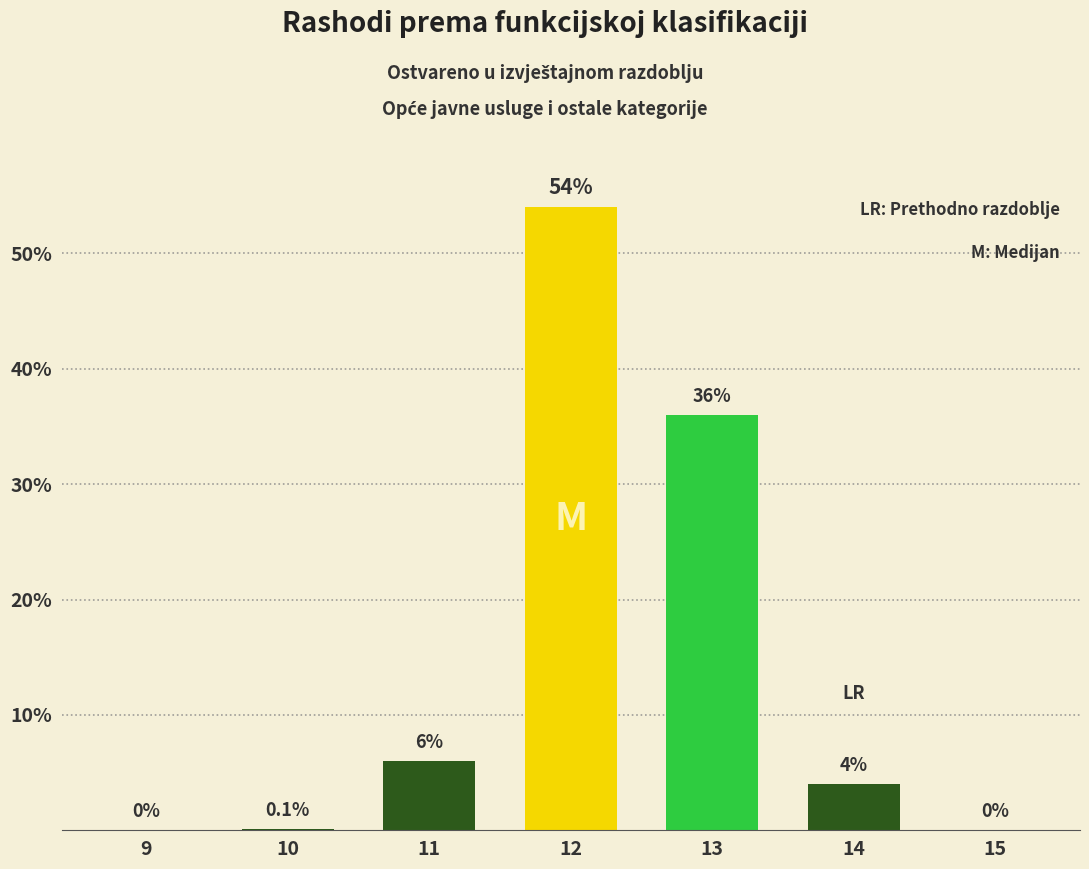

What is the average value?

14.3